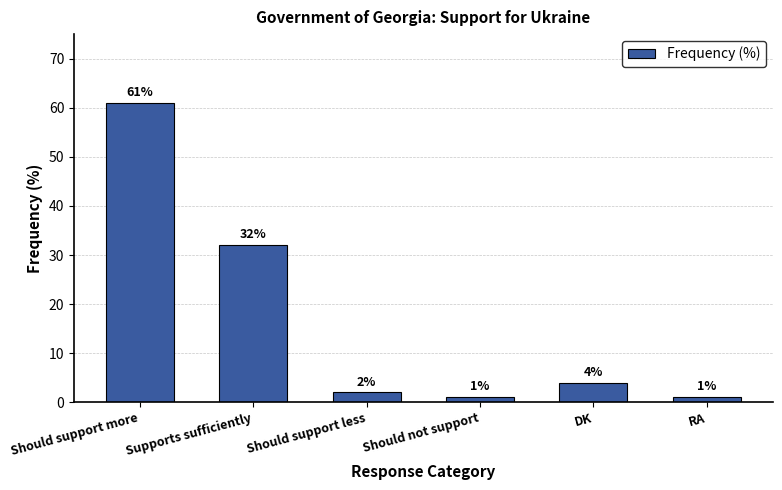

The value at Supports sufficiently is 52. True or false?

False